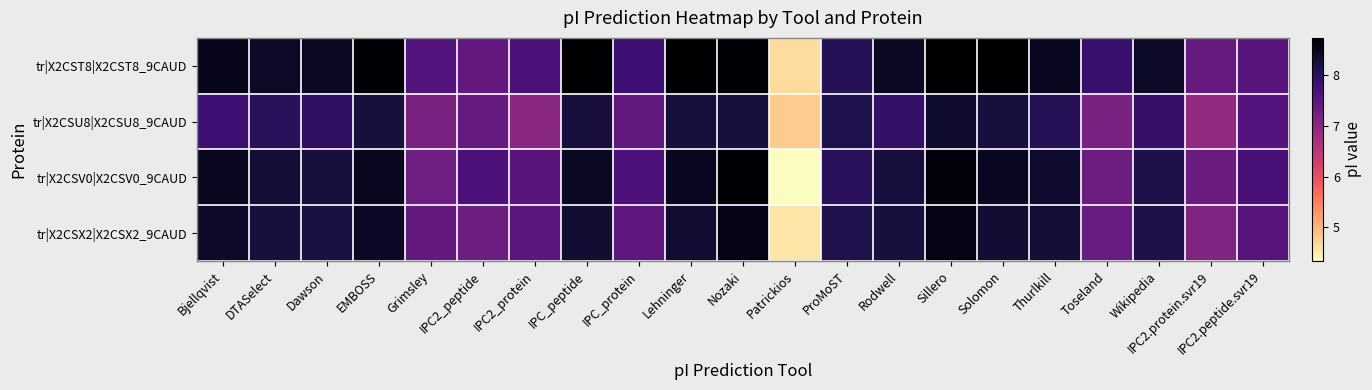

List the series in order of their overall mean, highest first.

tr|X2CST8|X2CST8_9CAUD, tr|X2CSV0|X2CSV0_9CAUD, tr|X2CSX2|X2CSX2_9CAUD, tr|X2CSU8|X2CSU8_9CAUD